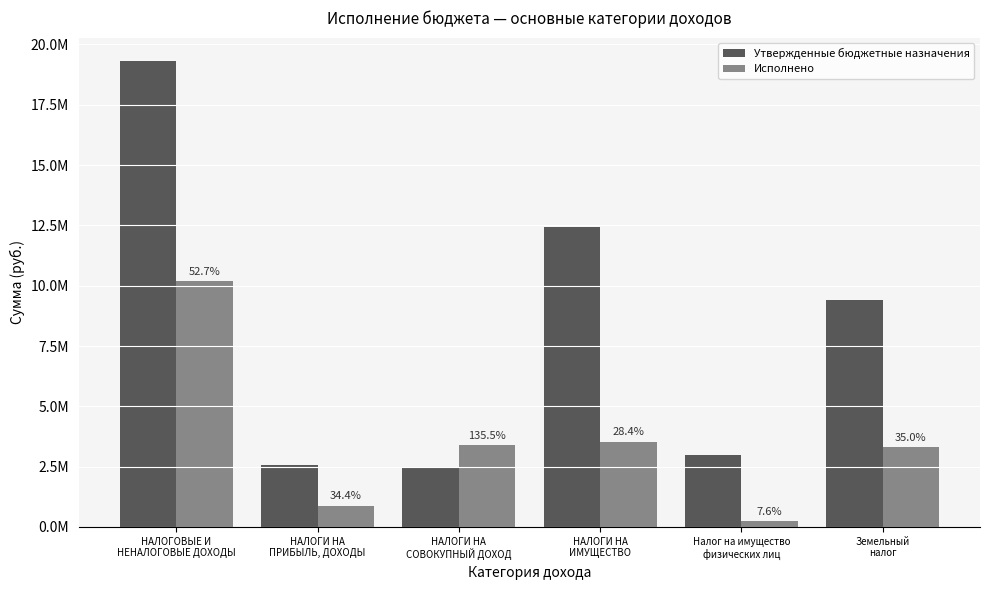

Which series has the largest total across all categories?

Утвержденные бюджетные назначения